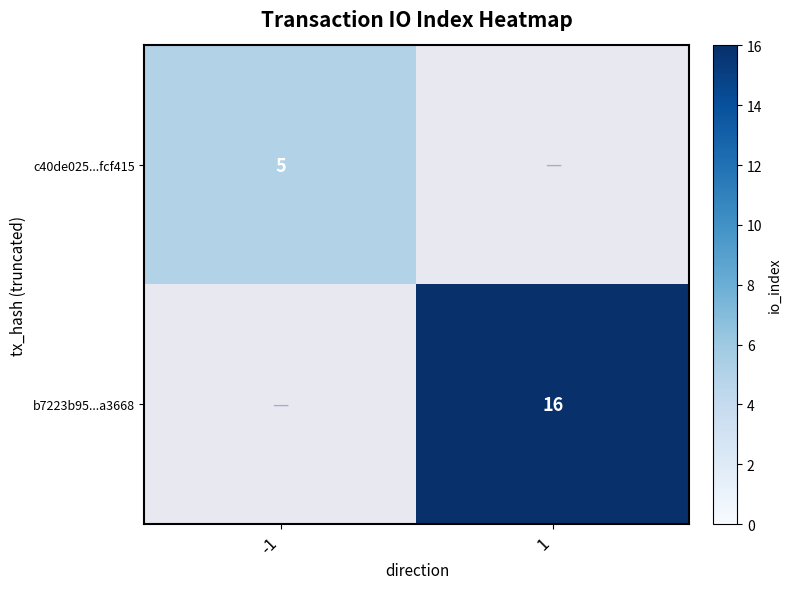

The b7223b95...a3668 series shows 16 at 1. True or false?

True